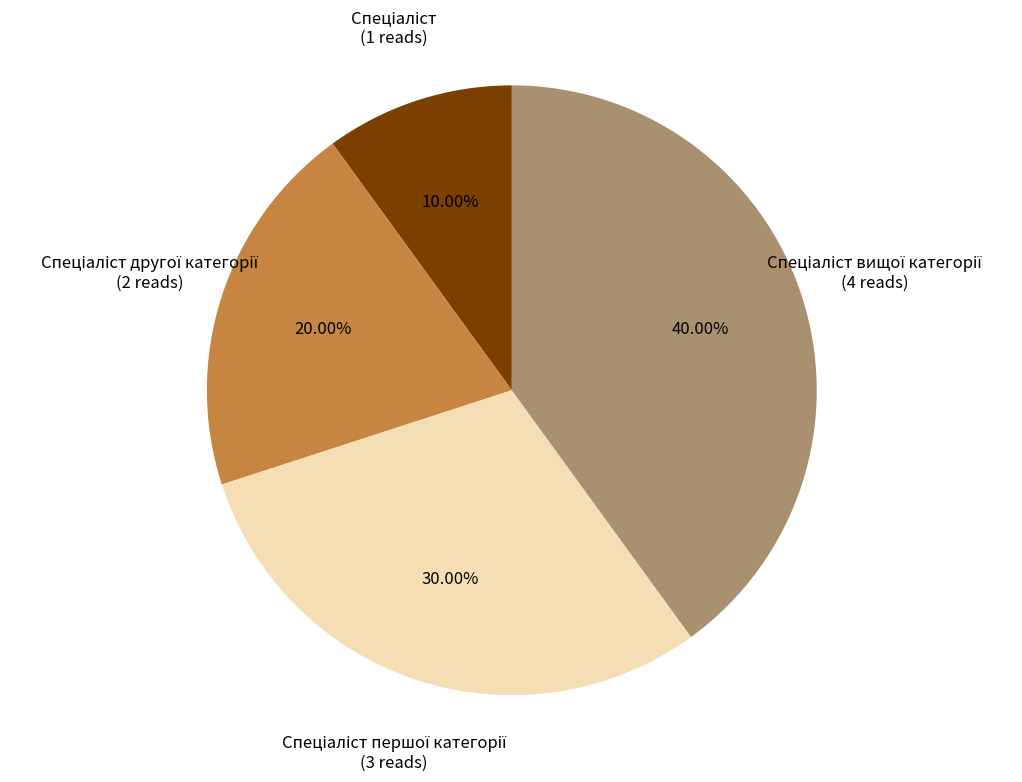

Is there a majority slice in this chart?

No